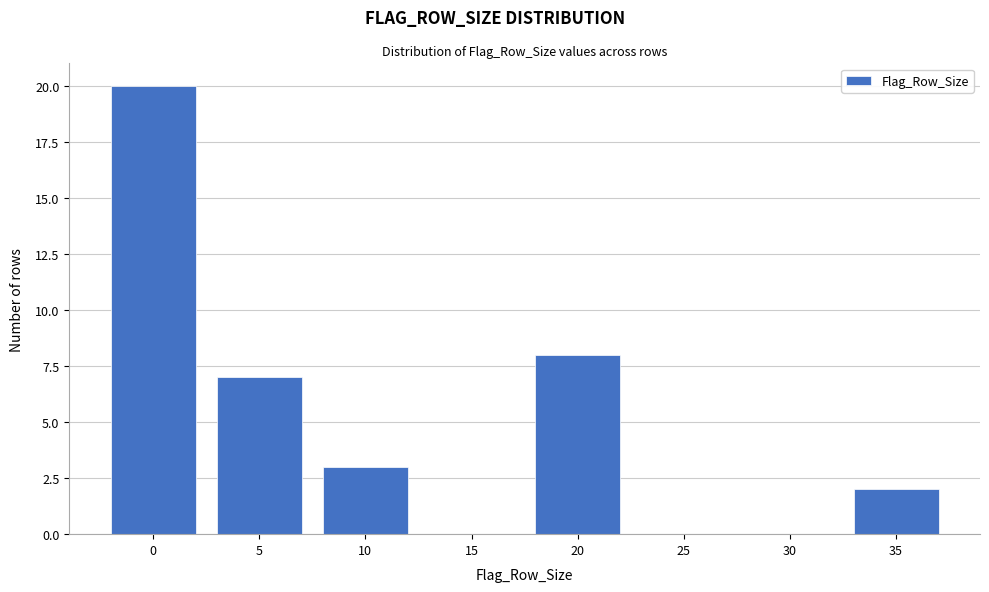

Reading left to right, extract all data points from this chart.

0=20	5=7	10=3	15=0	20=8	25=0	30=0	35=2